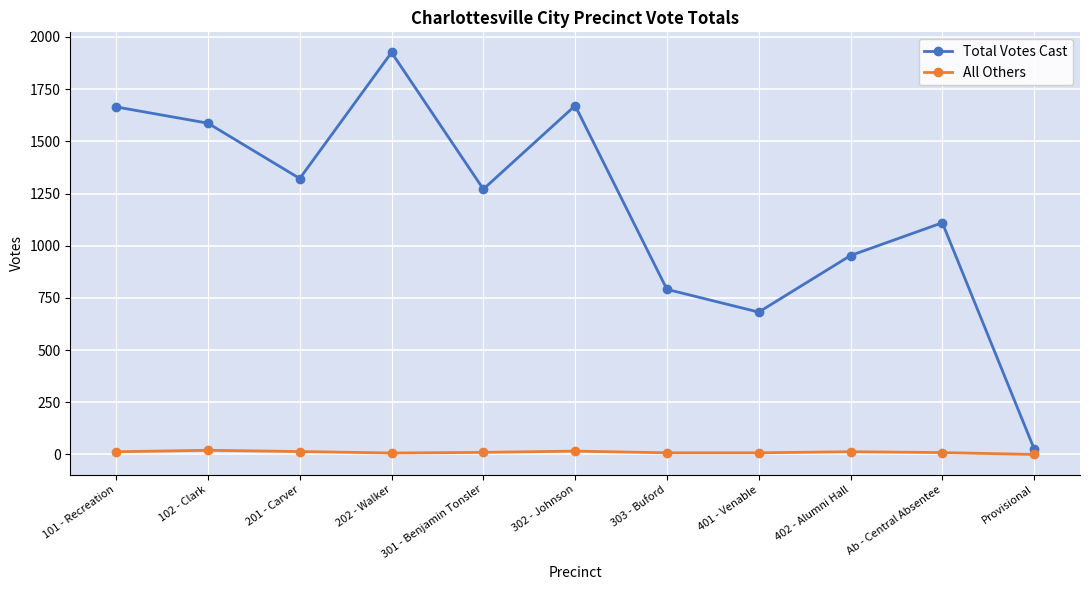

Where is the first local minimum for Total Votes Cast?

201 - Carver